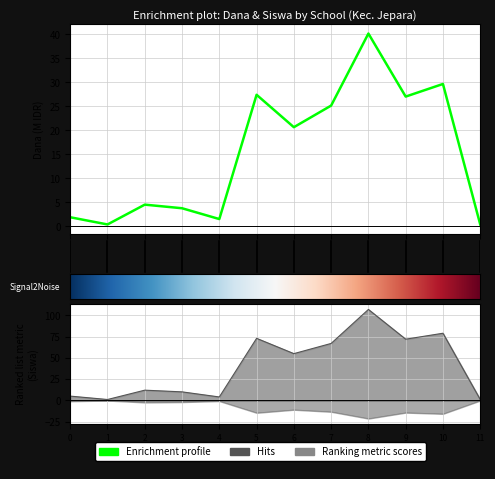

True or false: Pemberian (Dana) and Disalurkan (Dana) intersect in this chart.

False